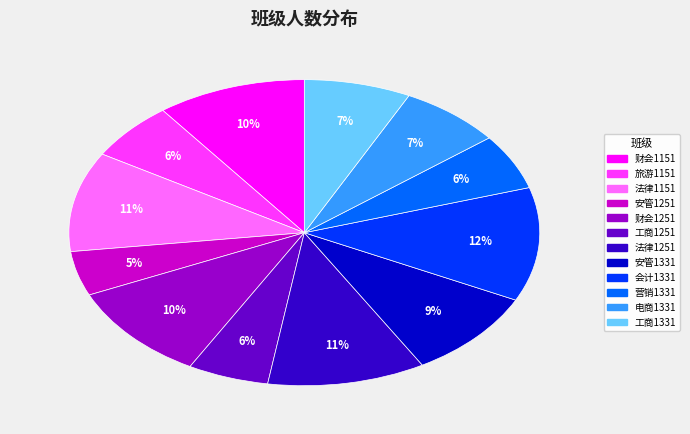

Which slice is the largest?

会计1331